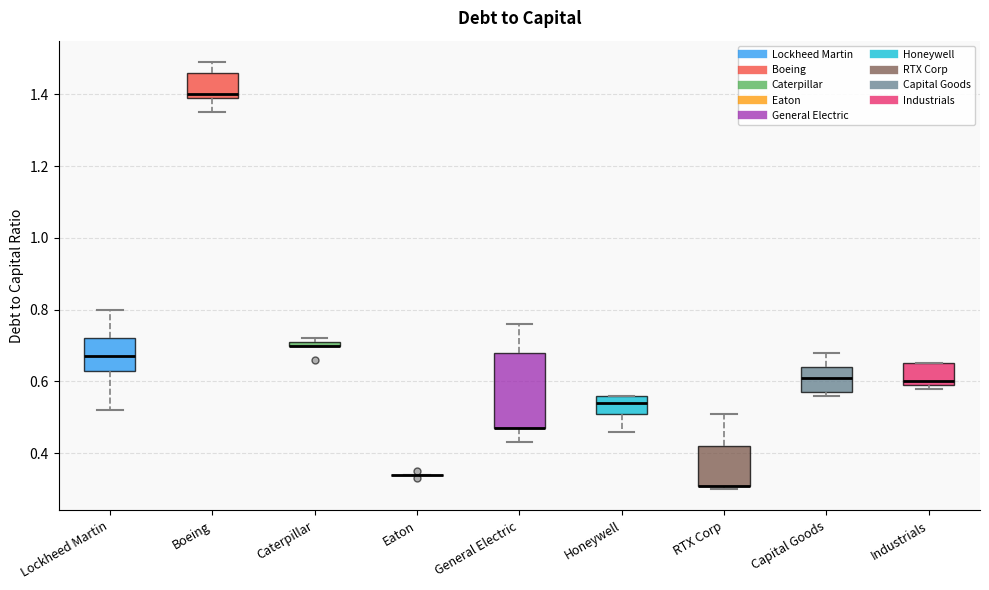

Where is the lower edge of the box for Honeywell on the y-axis? The values are not printed on the chart, so give them approximately, as read against the axis.

0.52